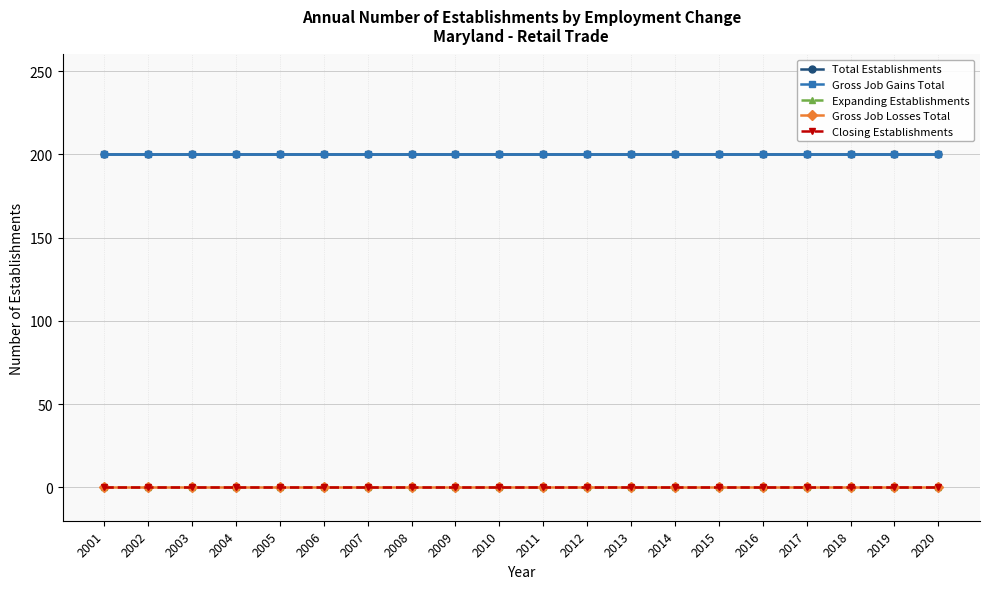

True or false: Gross Job Losses Total has a value of 0 at 2010.

True